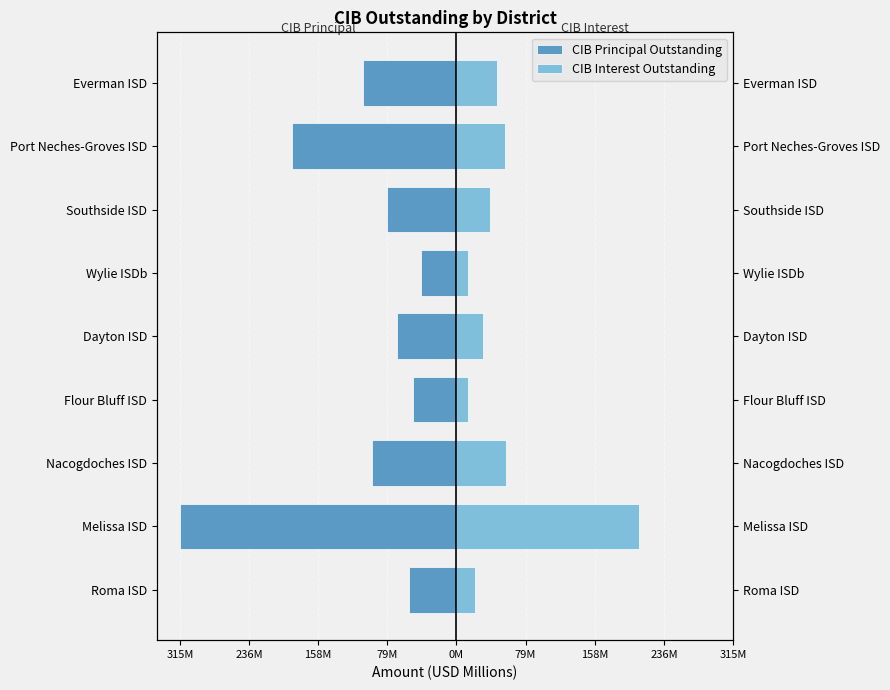

How many bars are there in total?

18